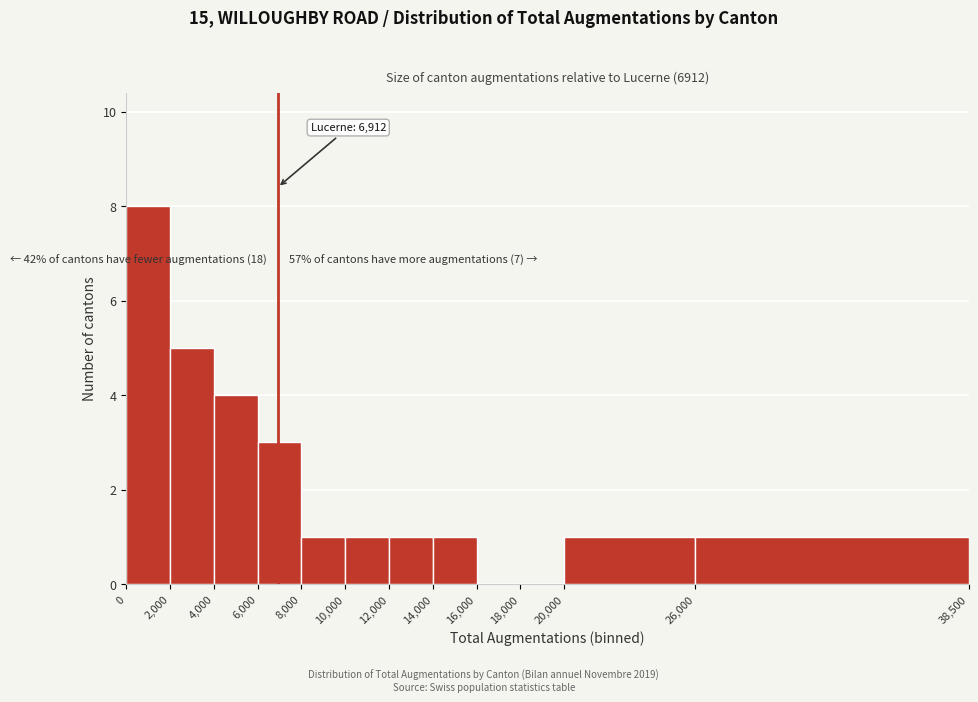

Which range on the x-axis has the tallest bar?

0 to 2,000